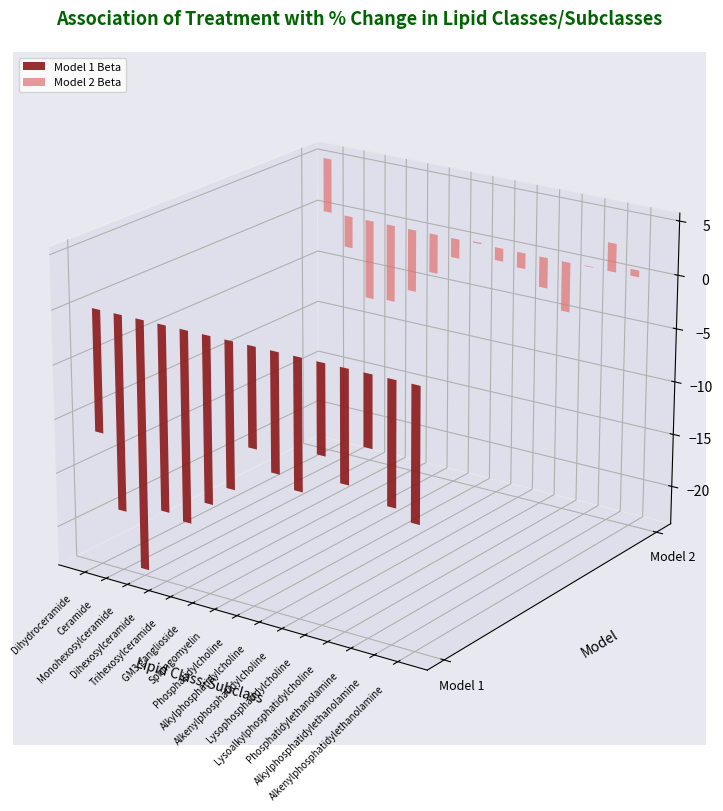

Where is Model 2 Beta nearest to the value -1?

Alkylphosphatidylcholine